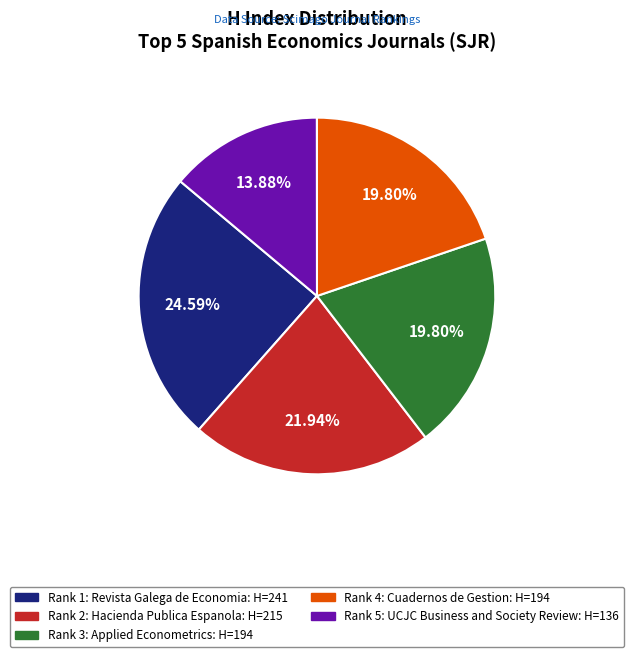

To the nearest percent, what is the difference between the Rank 4: Cuadernos de Gestion and Rank 1: Revista Galega de Economia slice percentages?

5%